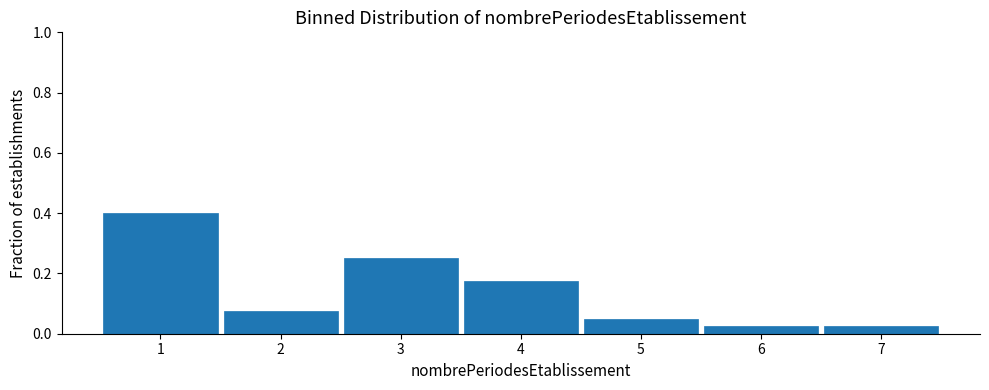

What is the height of the bar covering 5.5 to 6.5 on the x-axis? The values are not printed on the chart, so give them approximately, as read against the axis.

0.02